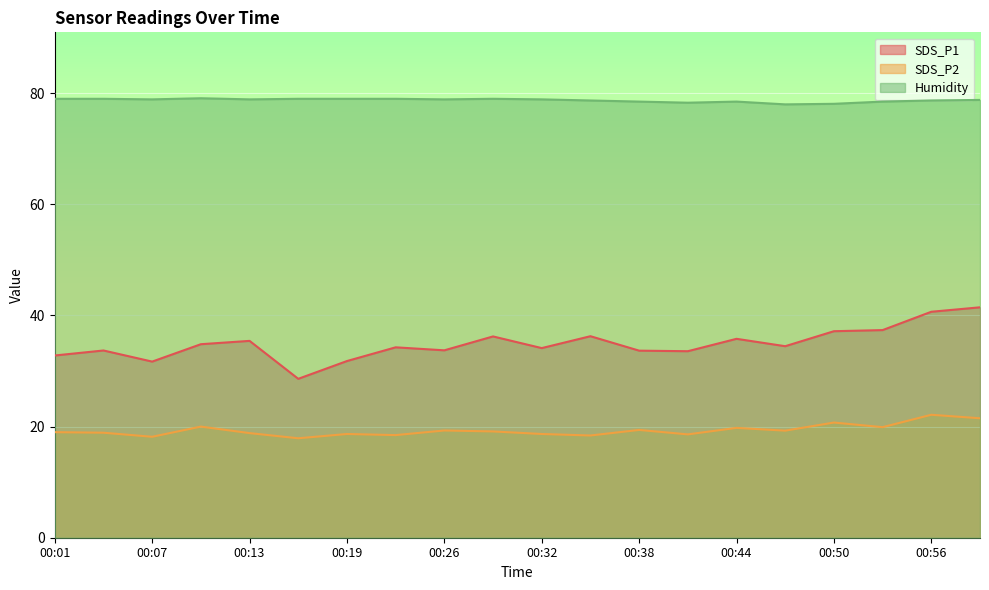

At which category is the sum across all series the highest?

01:00